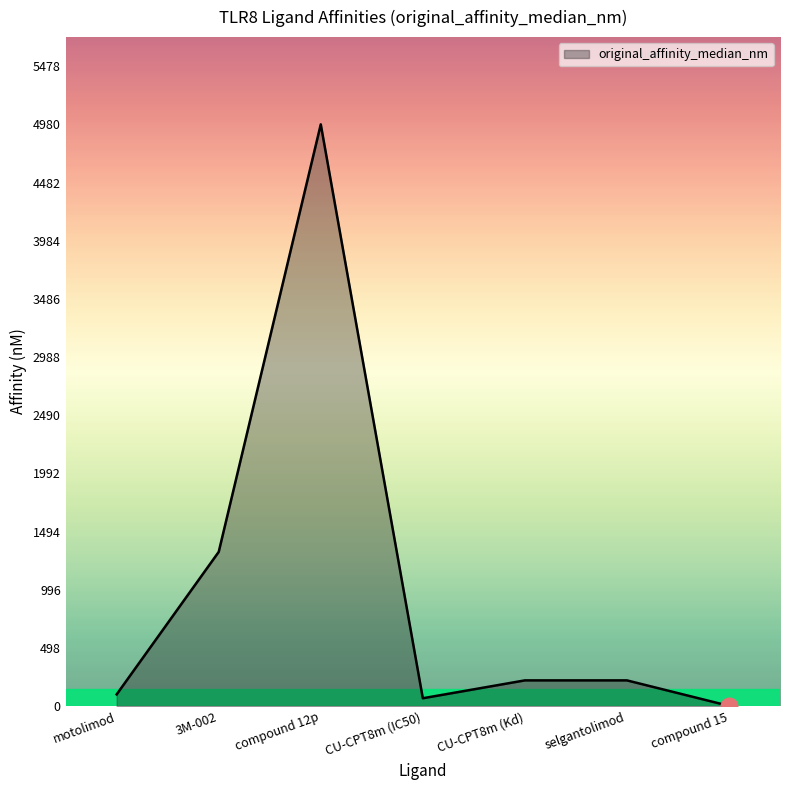

What is the smallest value displayed?

2